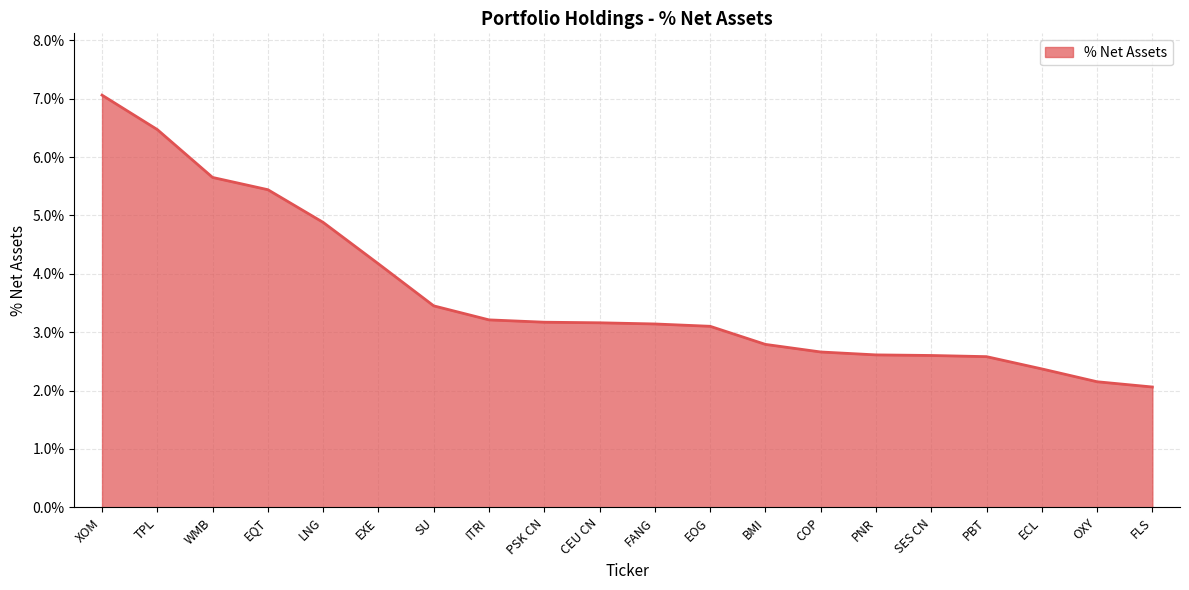

Reading left to right, what are all the values shown in this chart?

XOM=0.1	TPL=0.1	WMB=0.1	EQT=0.1	LNG=0.0	EXE=0.0	SU=0.0	ITRI=0.0	PSK CN=0.0	CEU CN=0.0	FANG=0.0	EOG=0.0	BMI=0.0	COP=0.0	PNR=0.0	SES CN=0.0	PBT=0.0	ECL=0.0	OXY=0.0	FLS=0.0